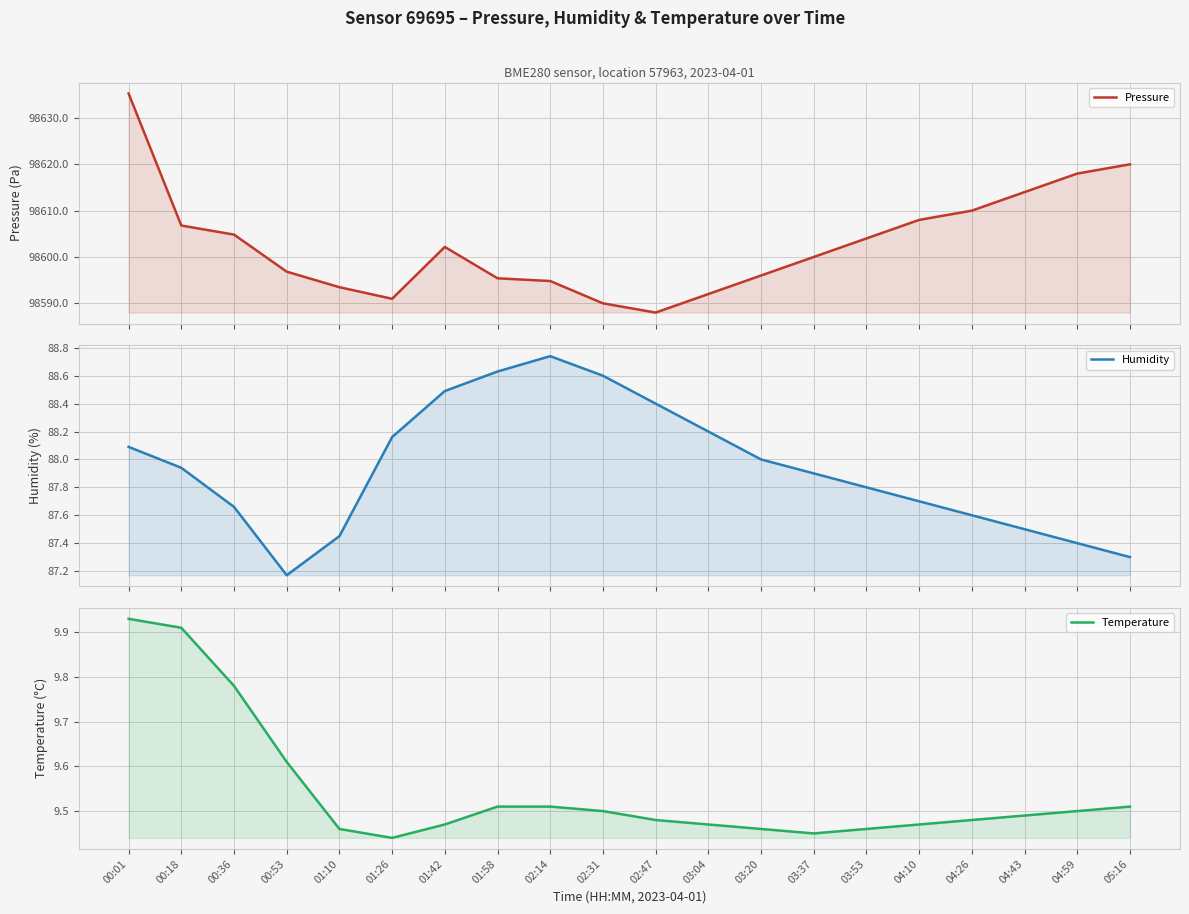

Count the number of data series in this chart.

3